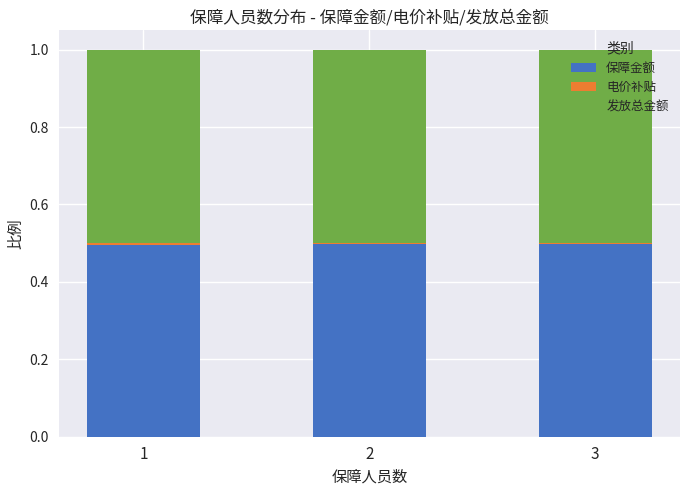

True or false: 保障金额 has a value of 0.5 at 2.

True